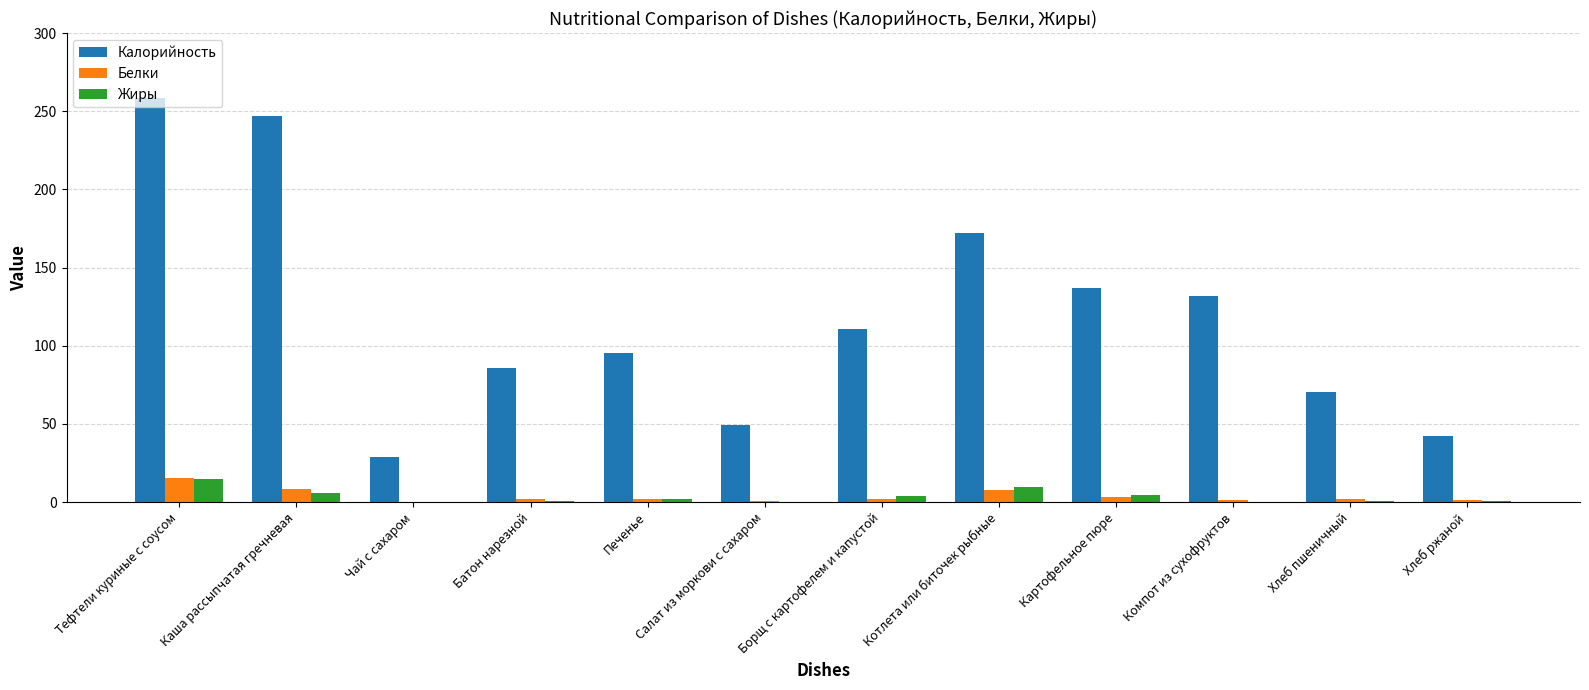

The value of Калорийность at Салат из моркови с сахаром is 49.0. True or false?

True